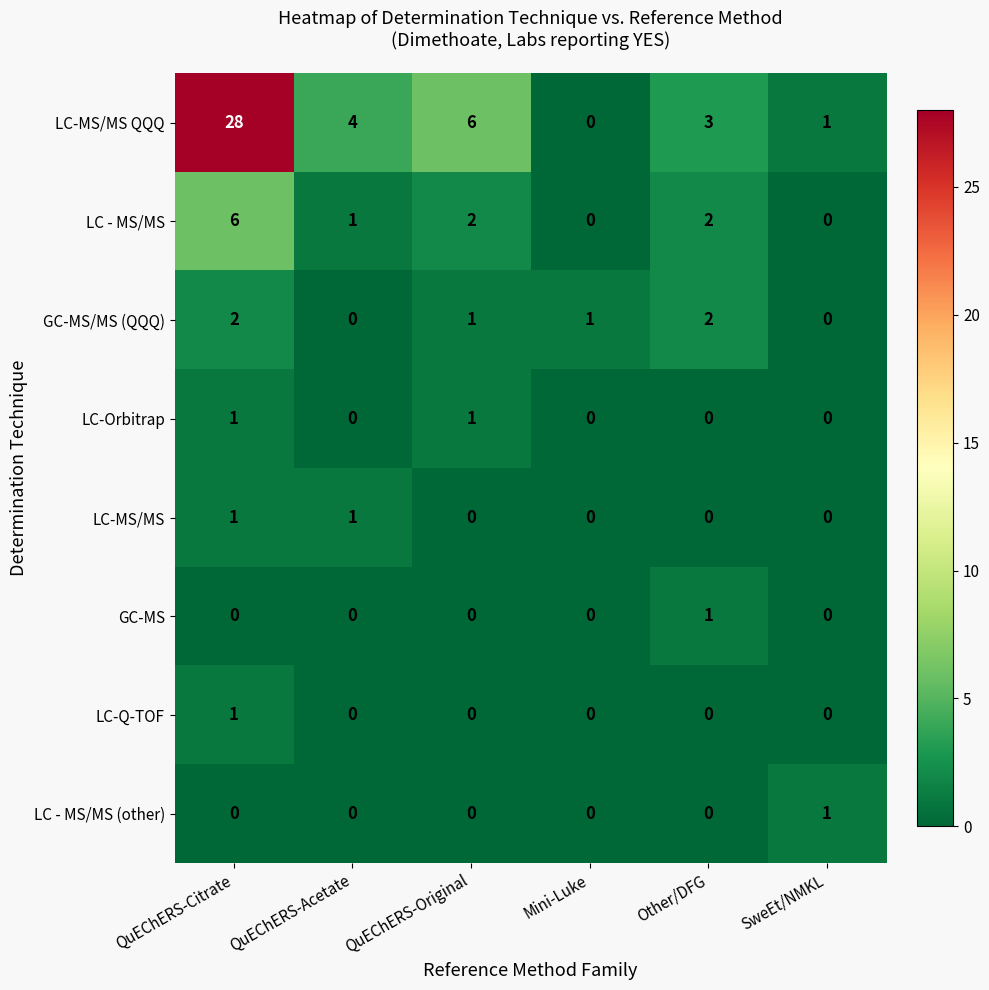

Is it true that GC-MS equals 0 at QuEChERS-Acetate?

True